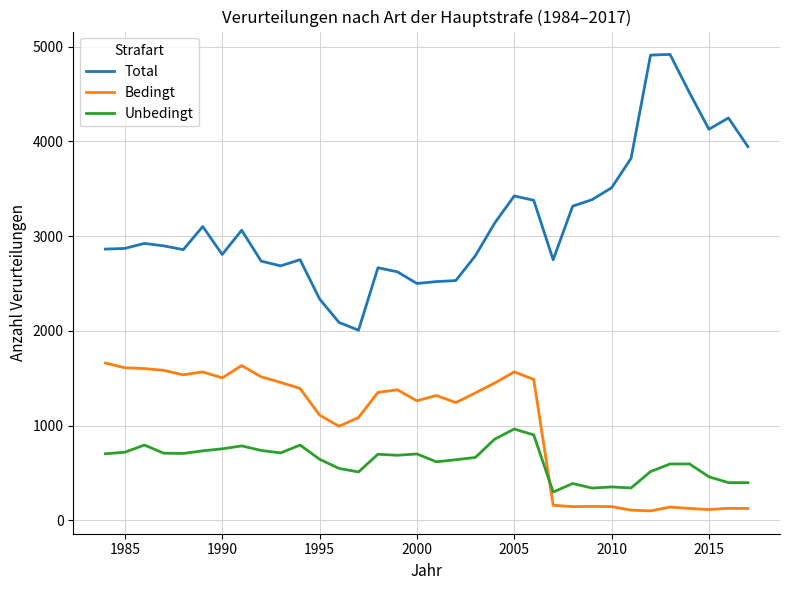

Which series ends up on top after the final intersection of Bedingt and Unbedingt?

Unbedingt